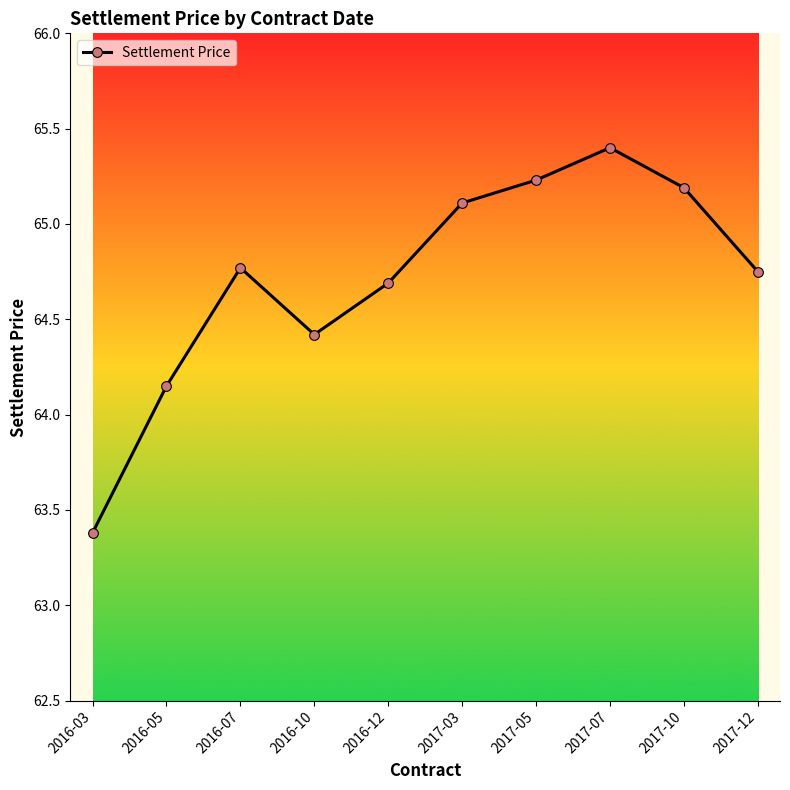

How many distinct data groups are displayed?

1